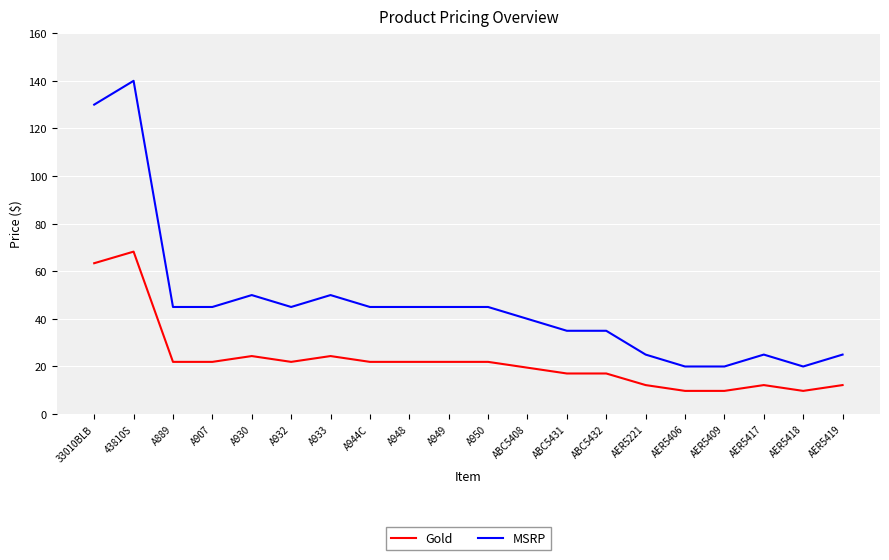

What is the minimum value shown in the chart?

9.8